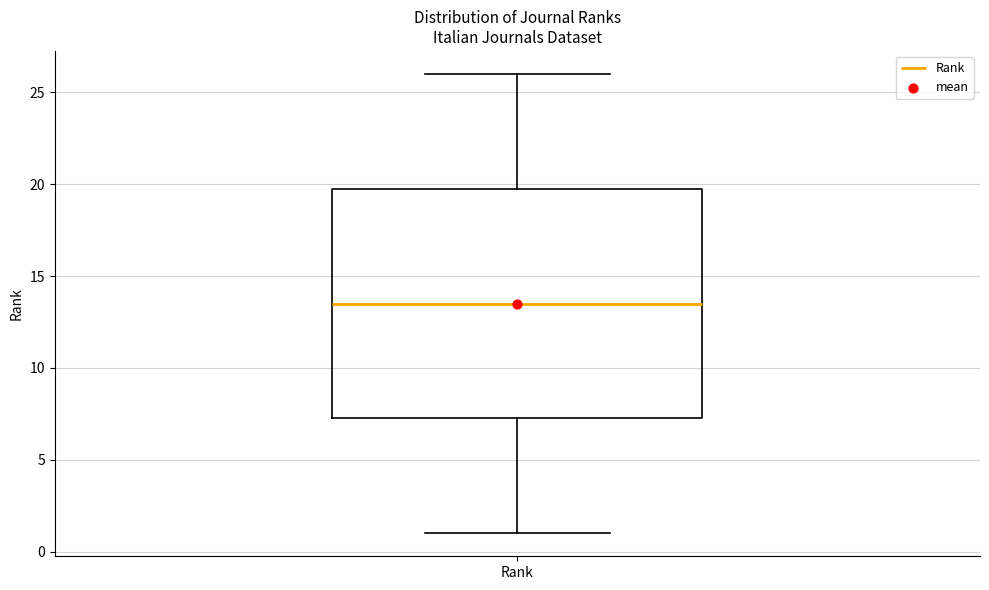

Where does the lower whisker of the box for Rank end on the y-axis? The values are not printed on the chart, so give them approximately, as read against the axis.

1.0